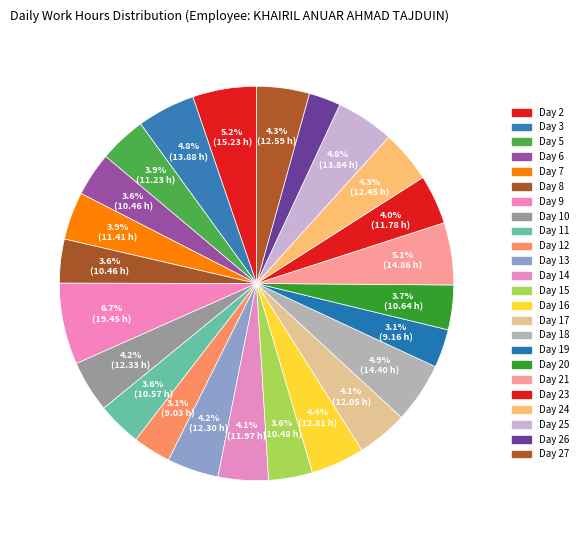

To the nearest percent, what is the difference between the largest and smallest slice percentages?

4%